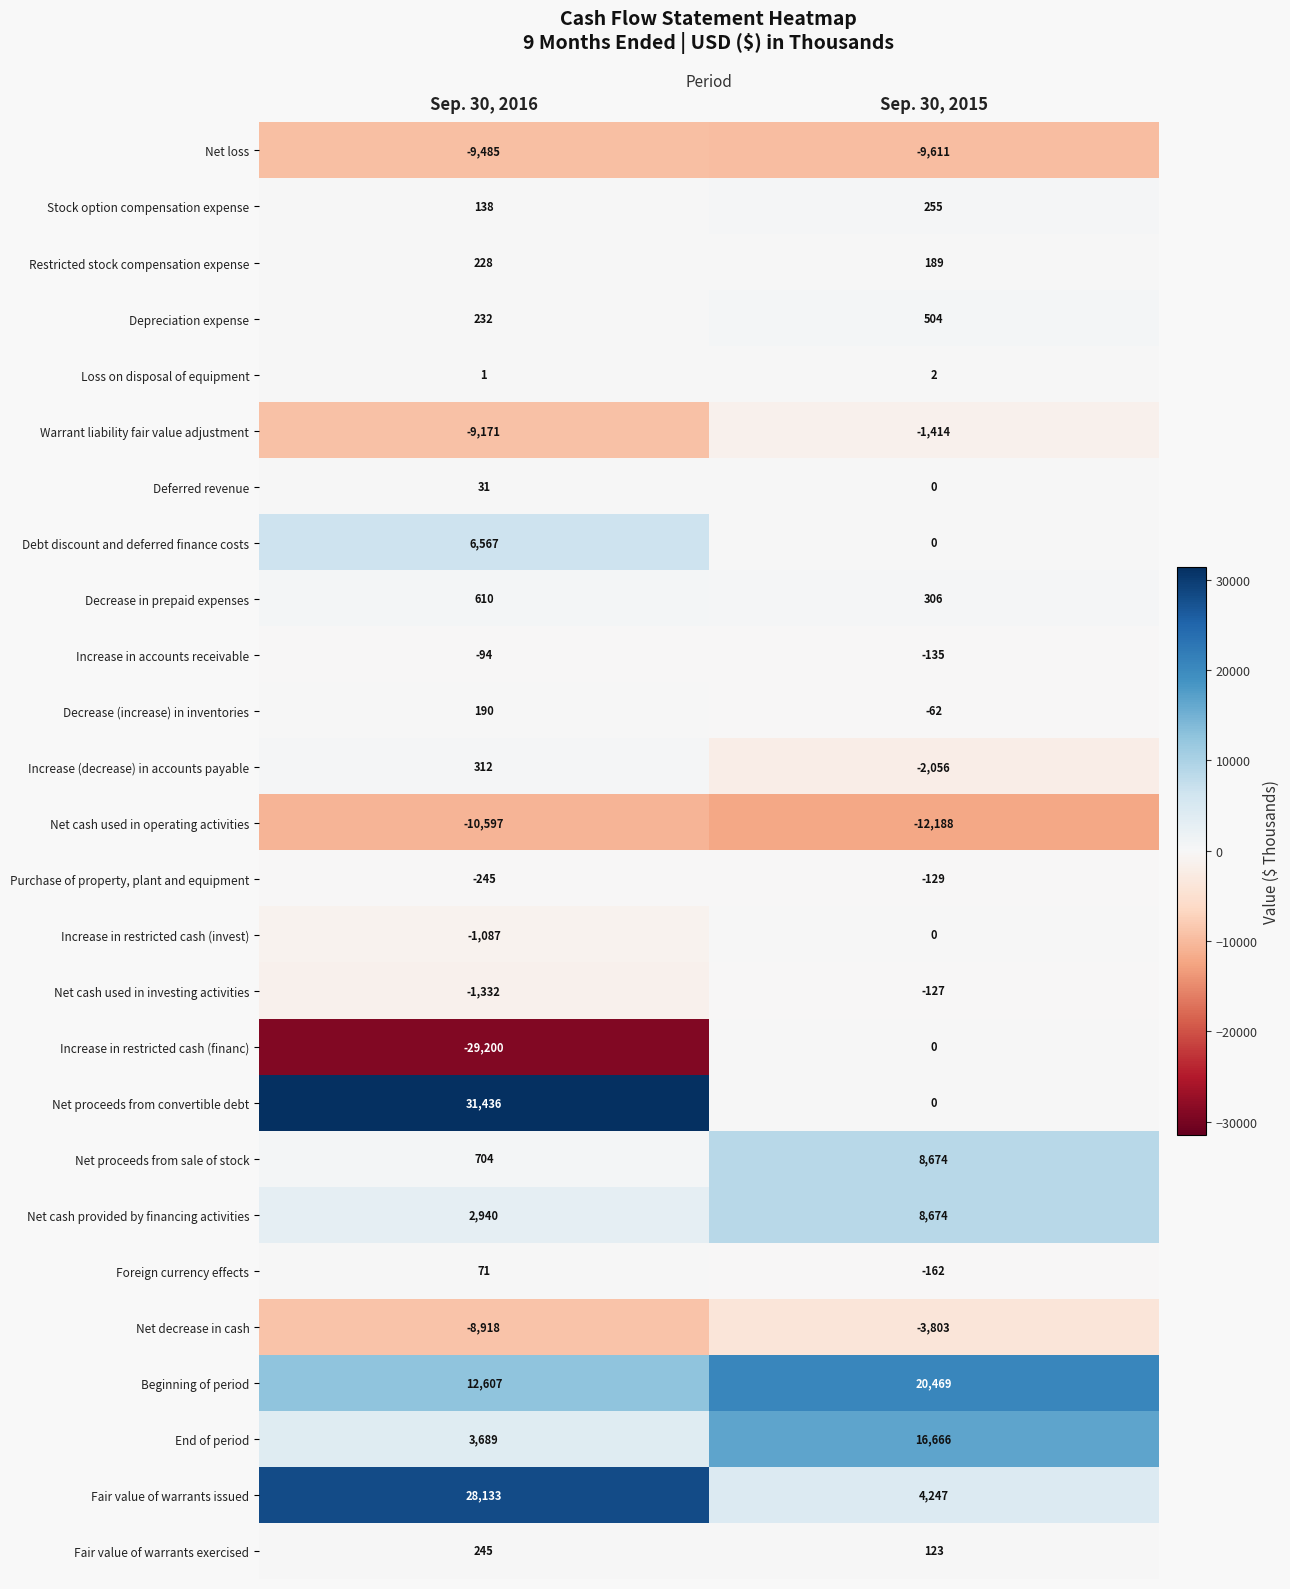

What is the sum of all Decrease in prepaid expenses values?

916